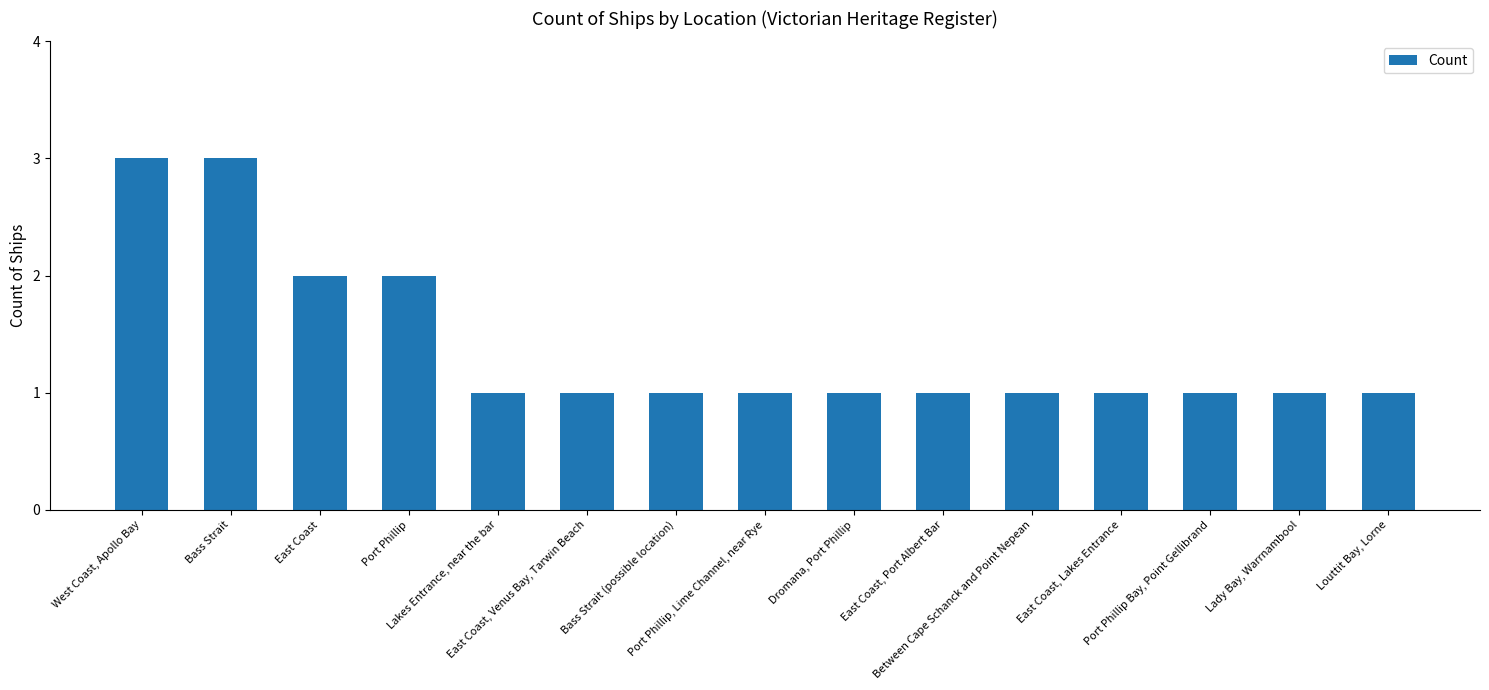

How many series are shown in this chart?

1